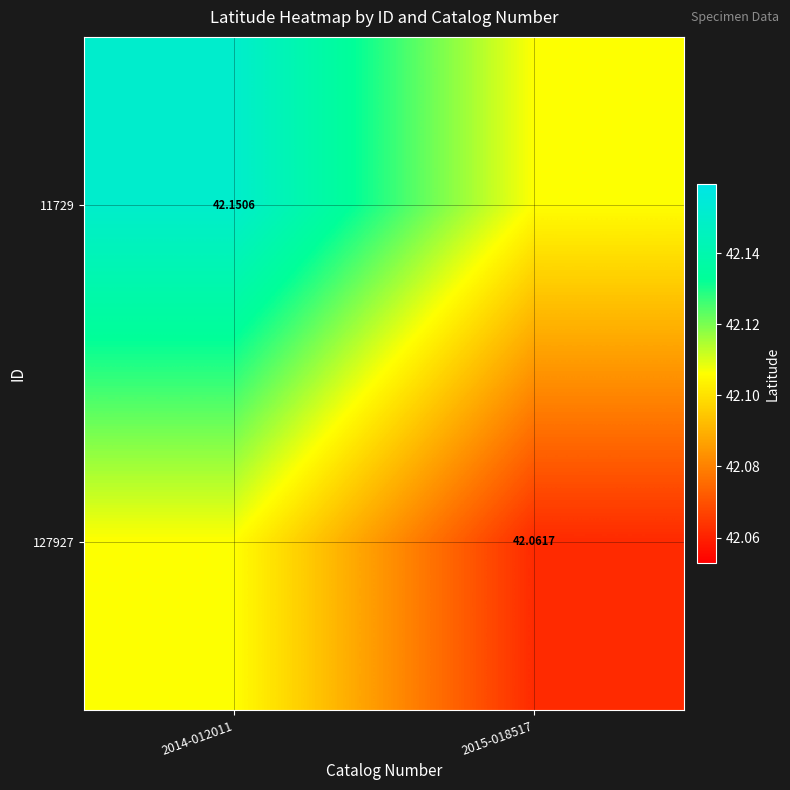

Rank the series by their average value, from lowest to highest.

127927, 11729